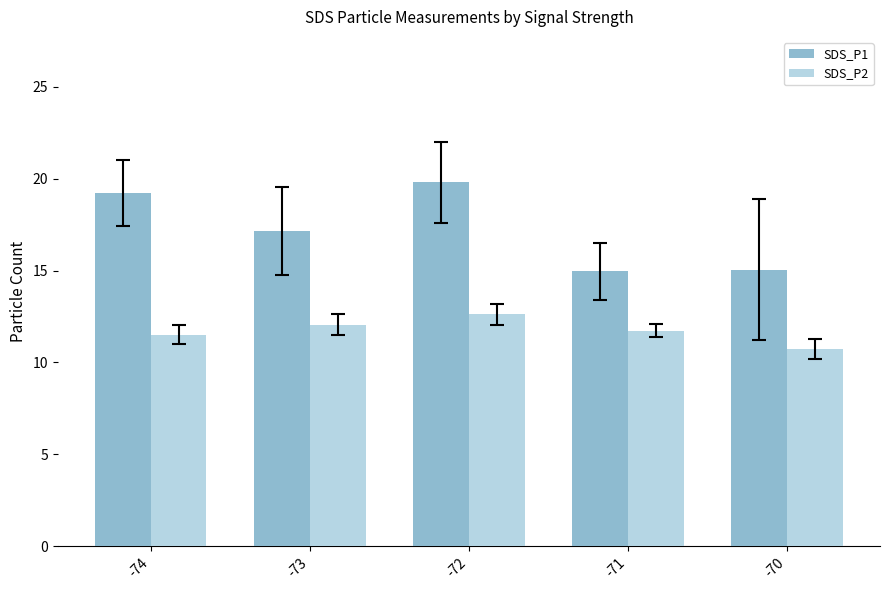

What is the highest value of the SDS_P1 series?

19.8